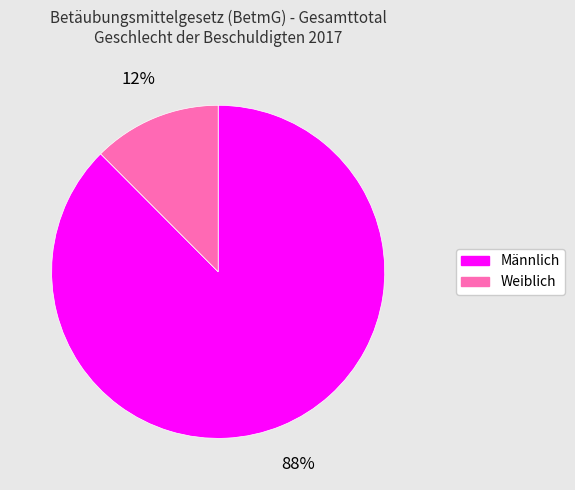

Which slice is the smallest?

Weiblich